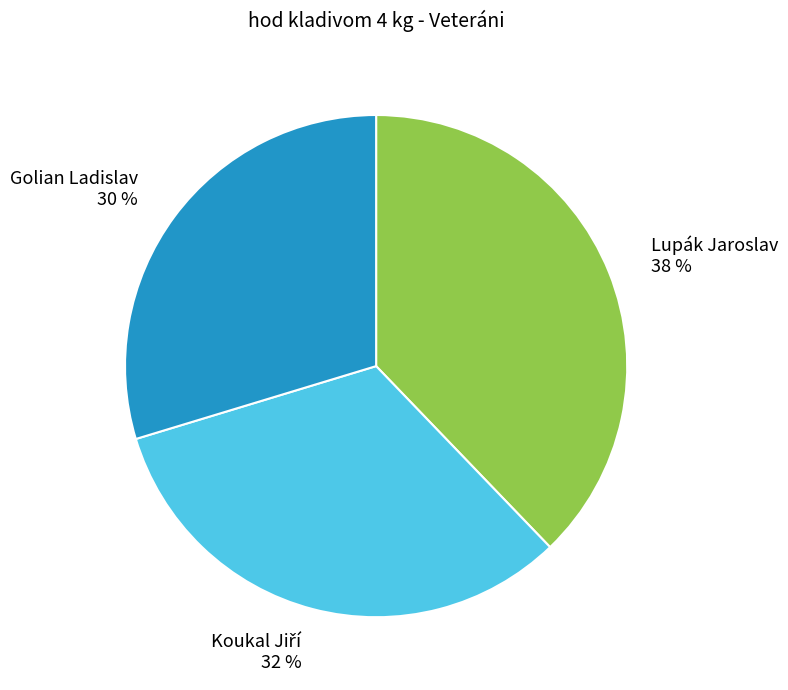

To the nearest percent, what portion does Lupák Jaroslav represent?

38%